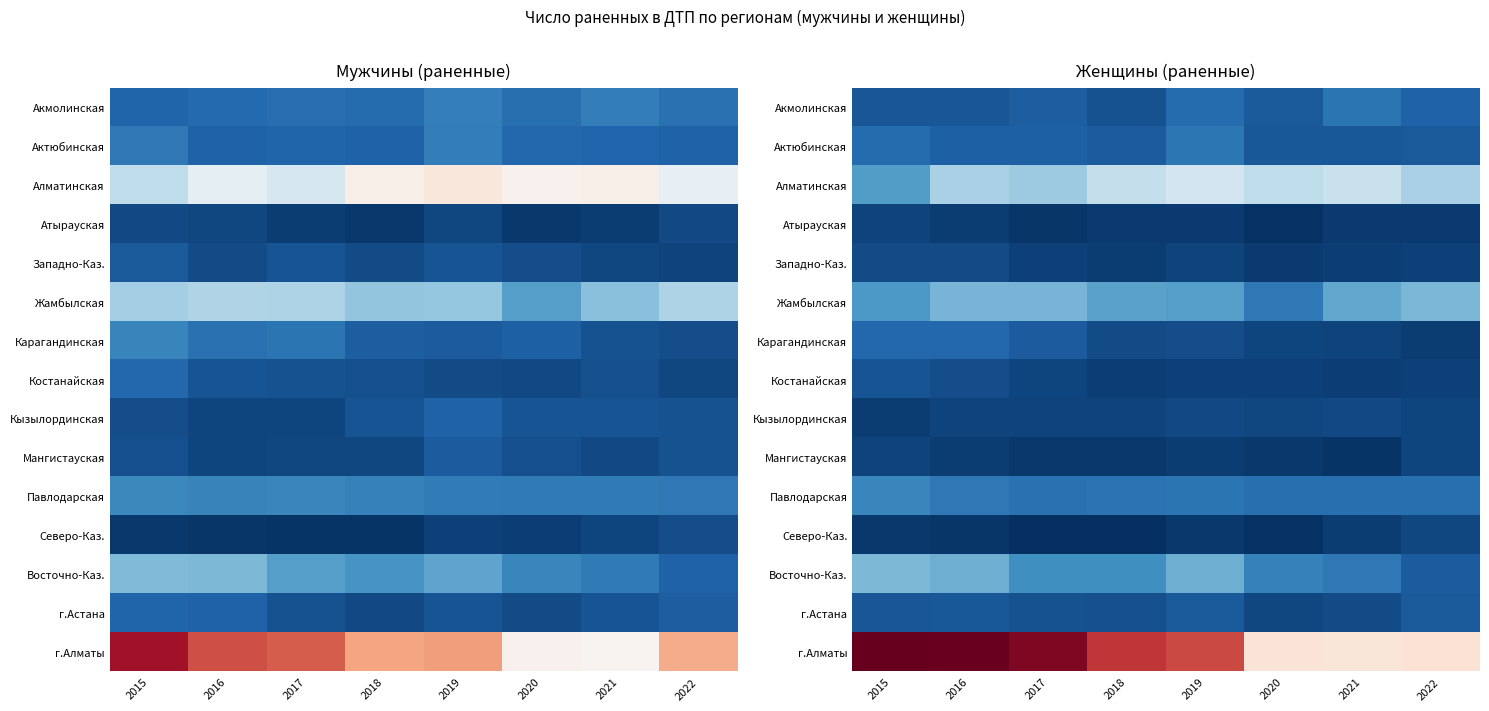

The Кызылординская series shows 309 at 2018. True or false?

False